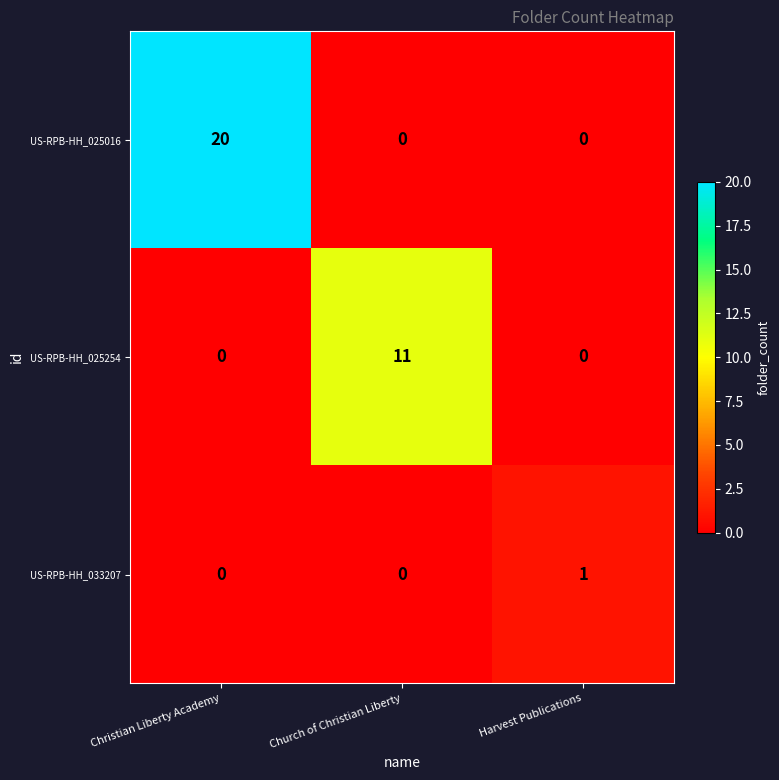

Between Church of Christian Liberty and Harvest Publications, which series saw the biggest shift?

US-RPB-HH_025254